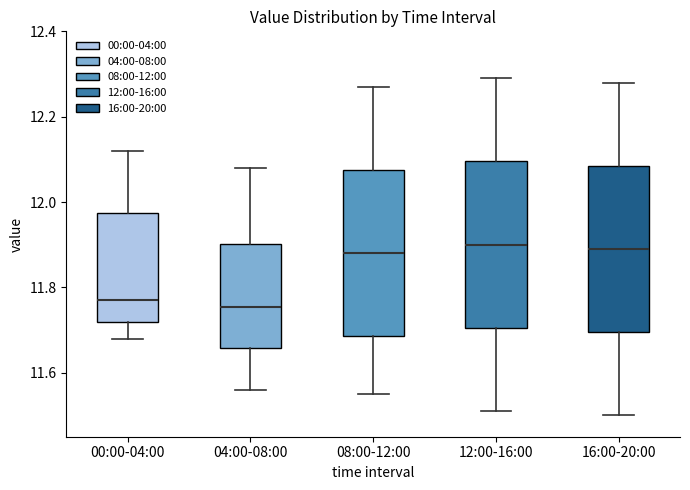

Where does the lower whisker of the box for 12:00-16:00 end on the y-axis? The values are not printed on the chart, so give them approximately, as read against the axis.

11.52